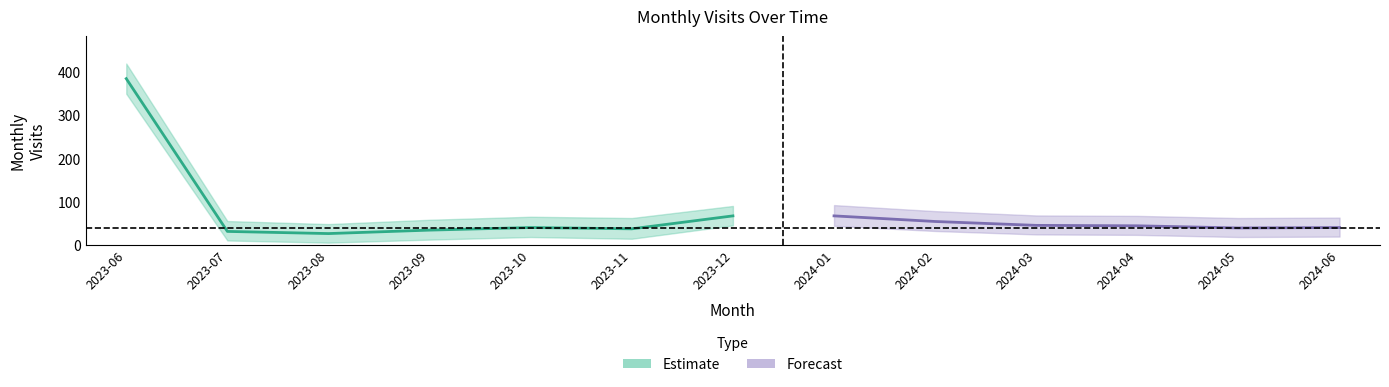

Does the chart have visible grid lines?

No